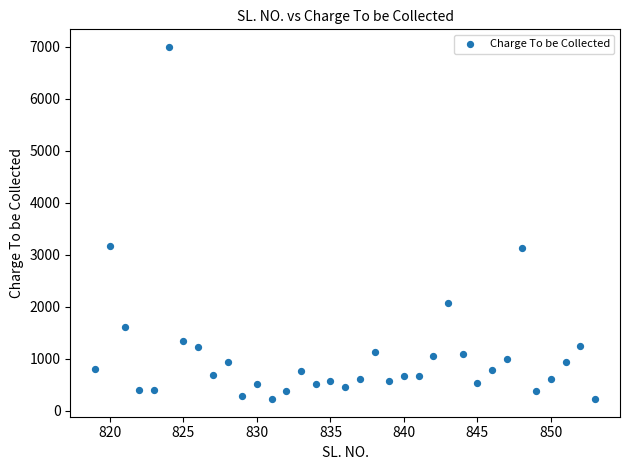

What is the range of Y values (max minus min)?

6776